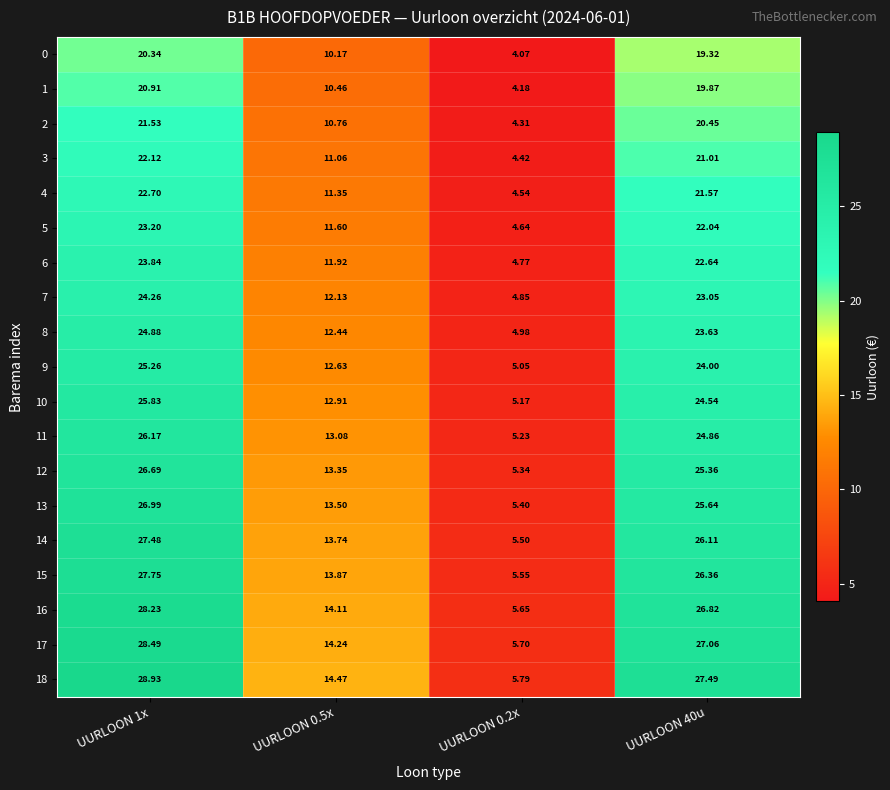

How many data points does each series have?

4